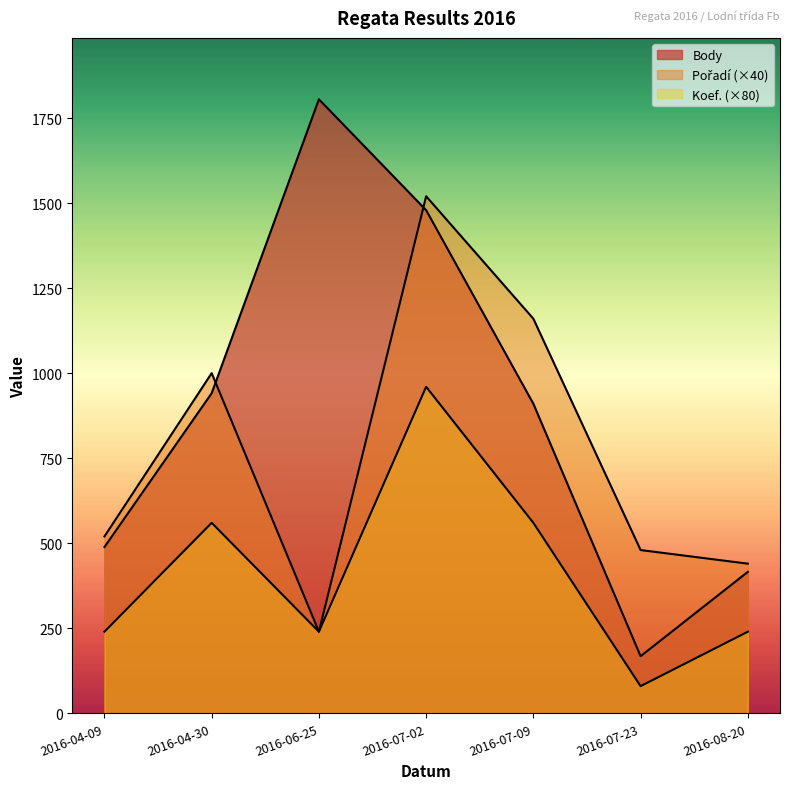

How many data points in Body are less than 910?

3